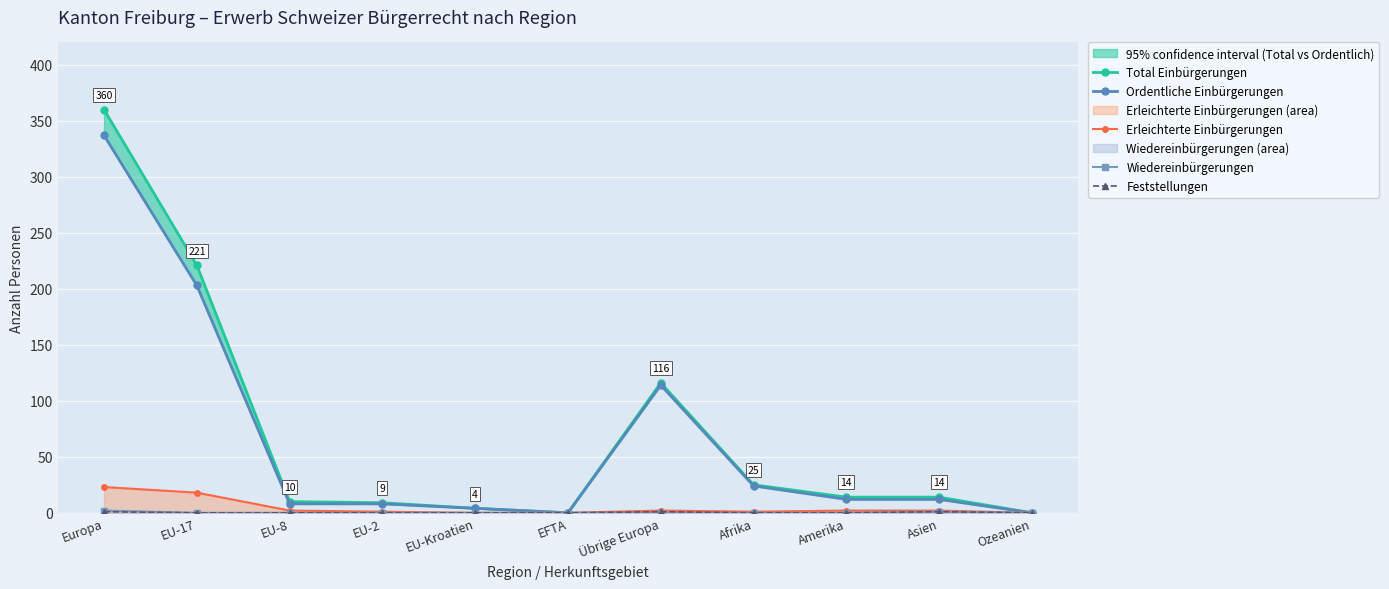

Which category has the lowest value in the Ordentliche Einbürgerungen series?

EFTA